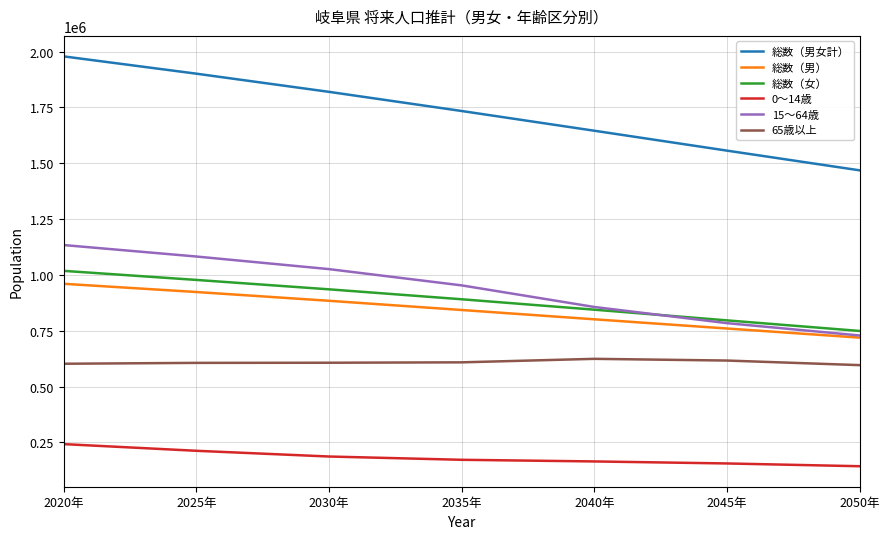

List the labels in order of 15～64歳 value, smallest first.

2050年, 2045年, 2040年, 2035年, 2030年, 2025年, 2020年